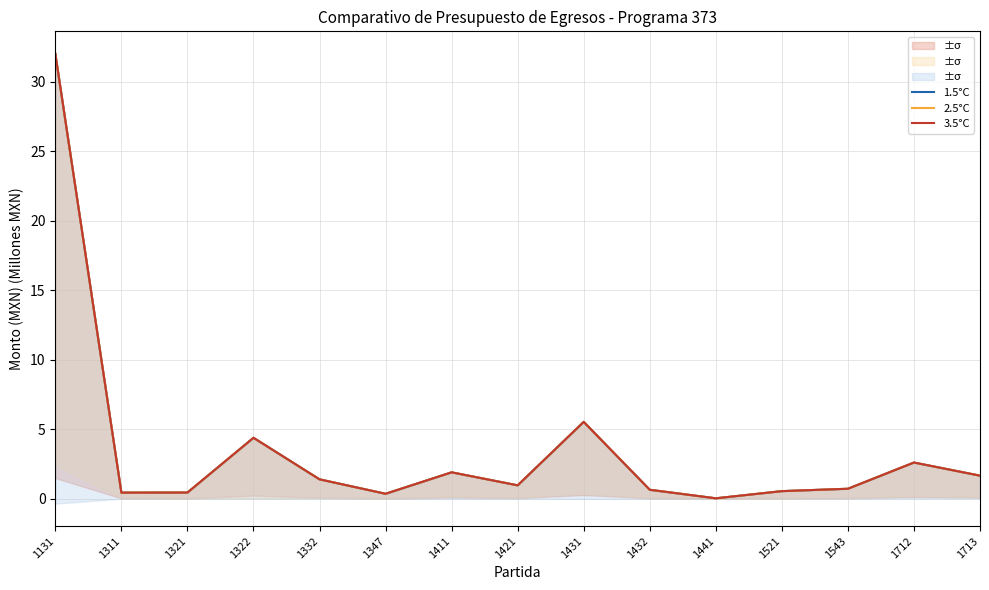

Which series has the widest spread of values?

1.5°C